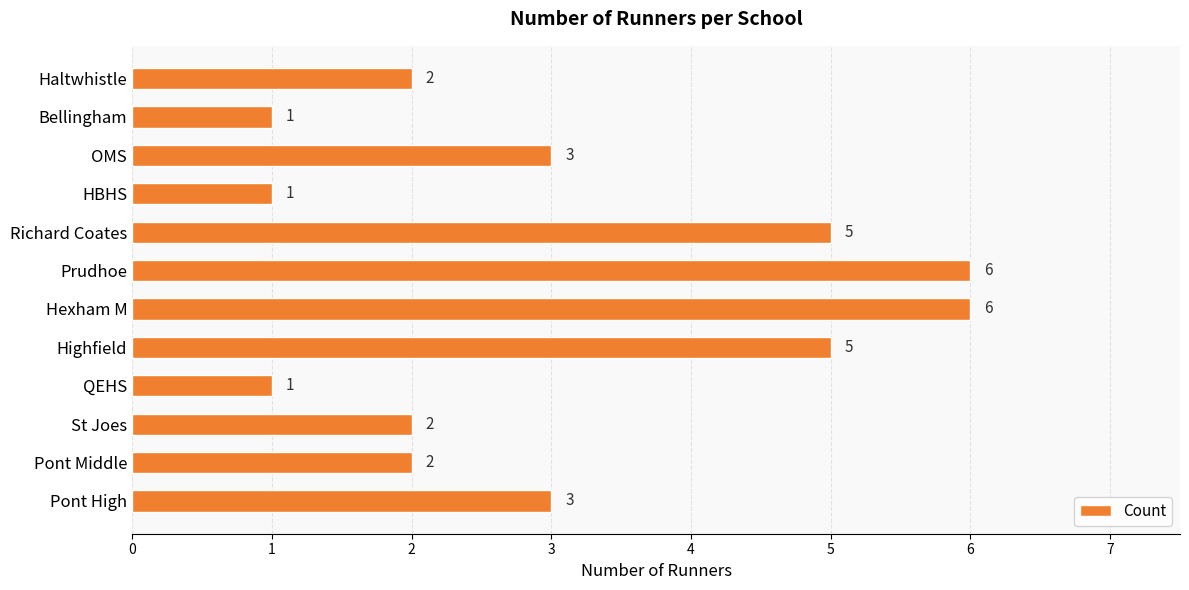

What is the sum of all values?

37